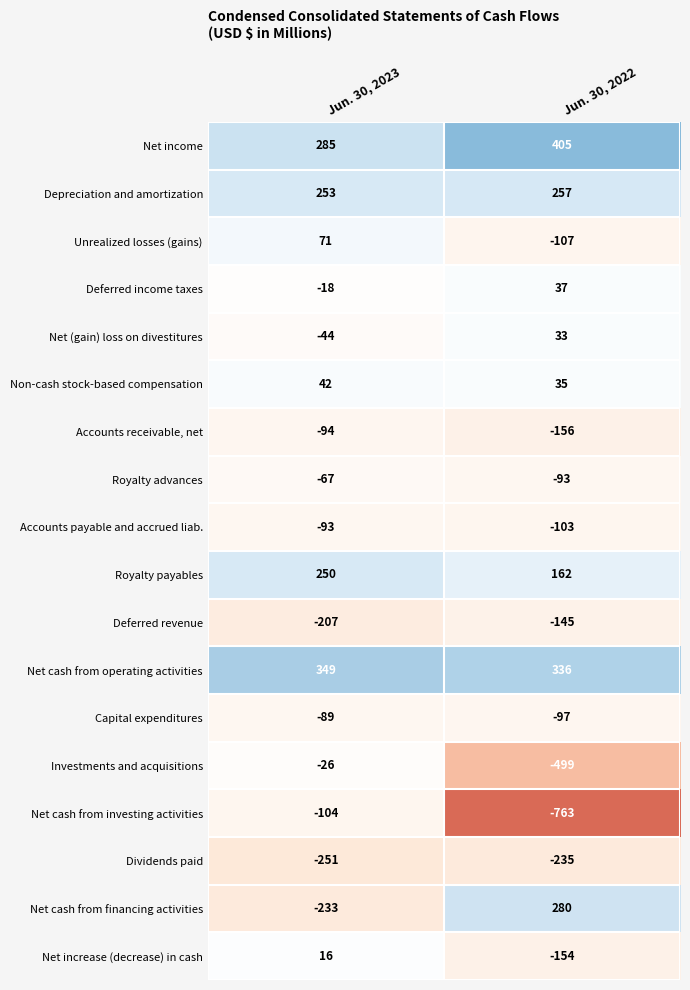

What is the difference between the maximum and minimum values in the Non-cash stock-based compensation series?

7